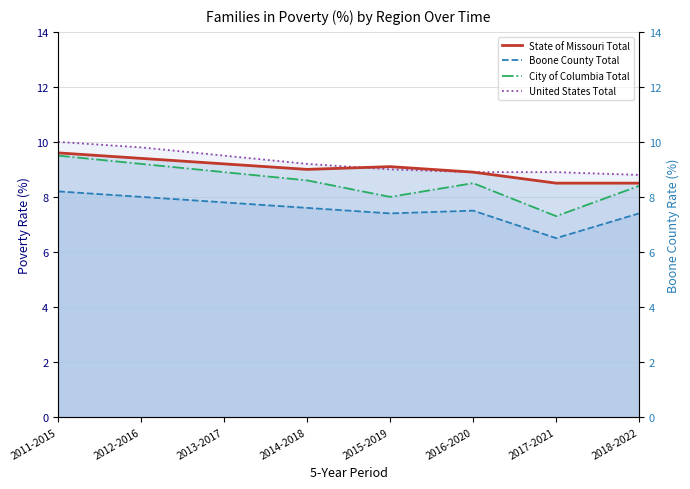

True or false: Boone County Total has a value of 2.3 at 2016-2020.

False